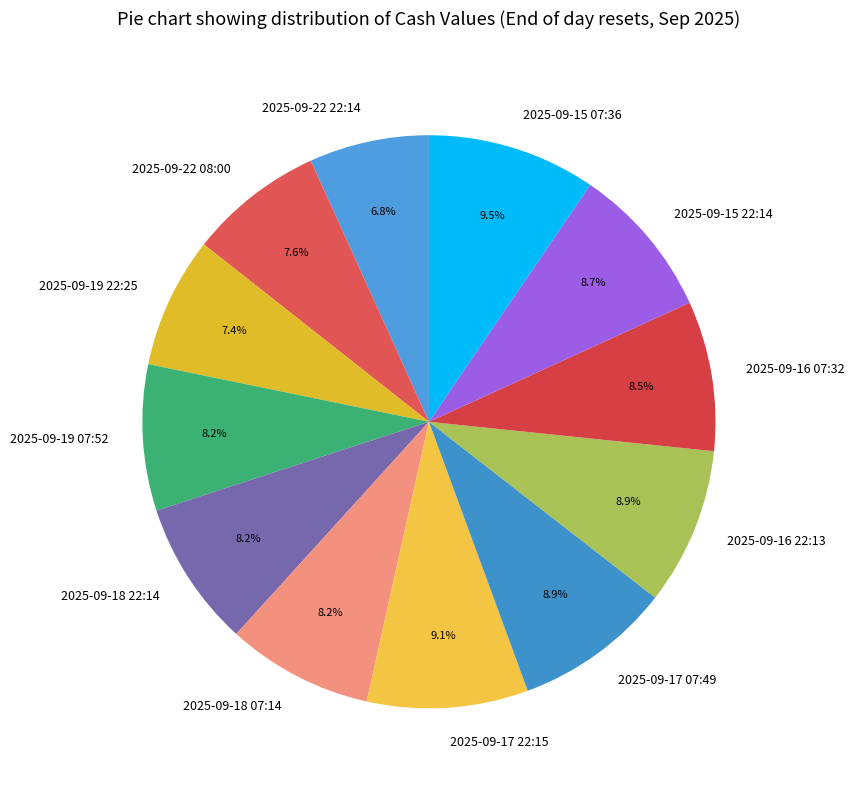

Count the number of slices in the pie.

12